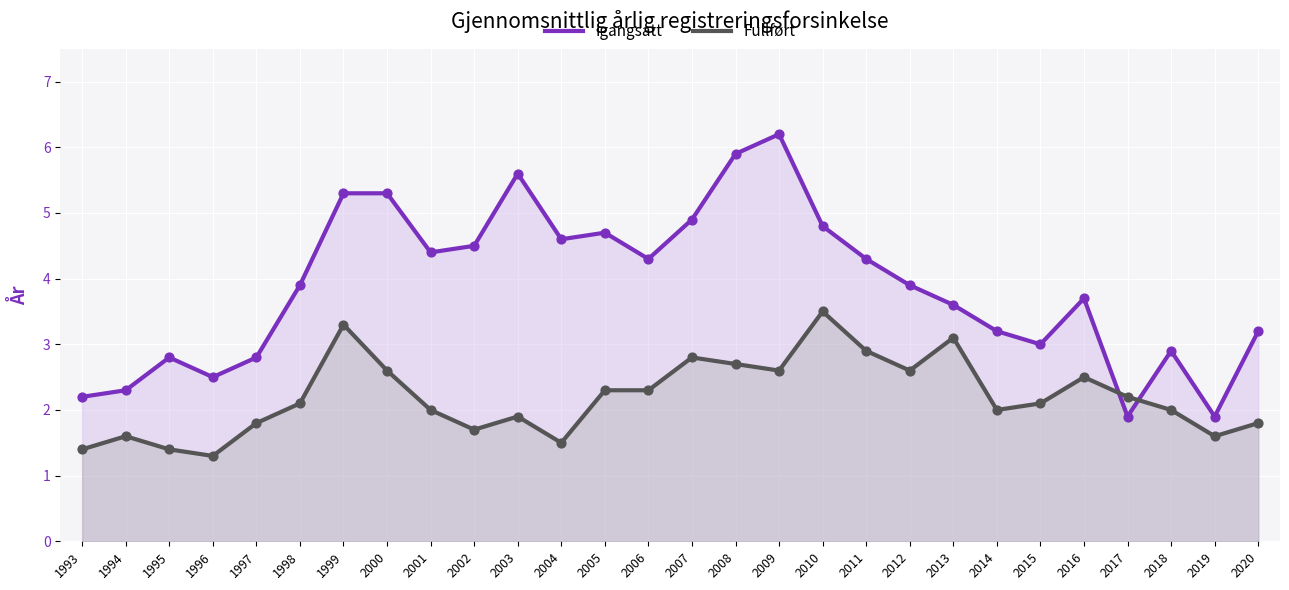

Which series has the widest spread of Y values?

Igangsatt